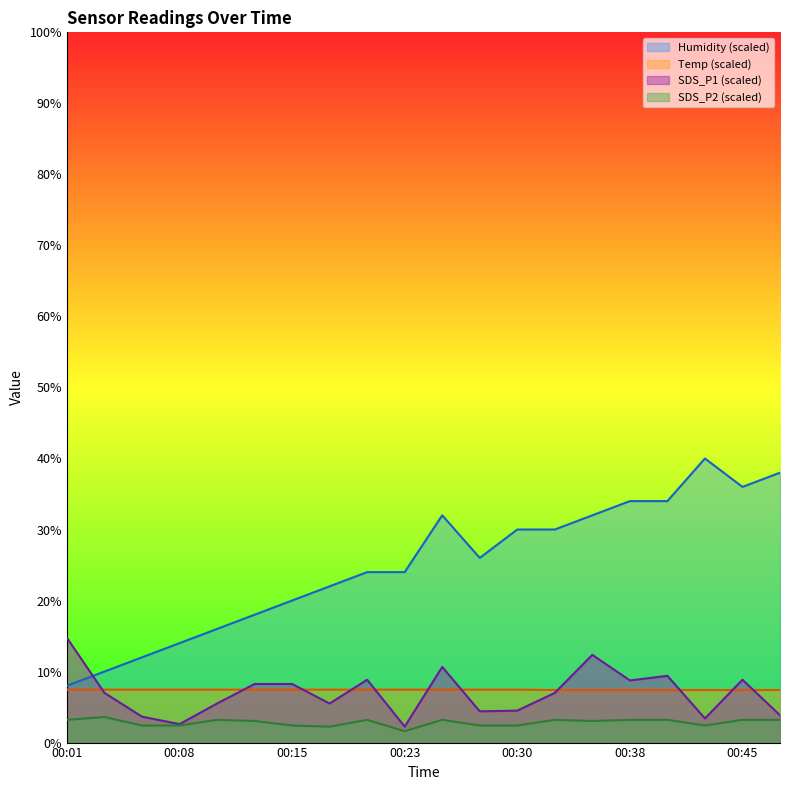

What is the difference between the highest and lowest values at 00:06?

9.6